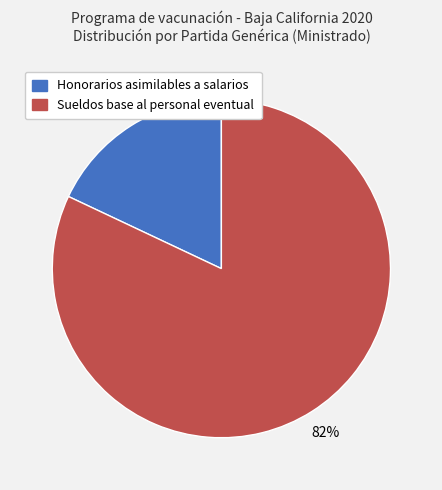

What is the largest slice in the pie chart?

Sueldos base al personal eventual